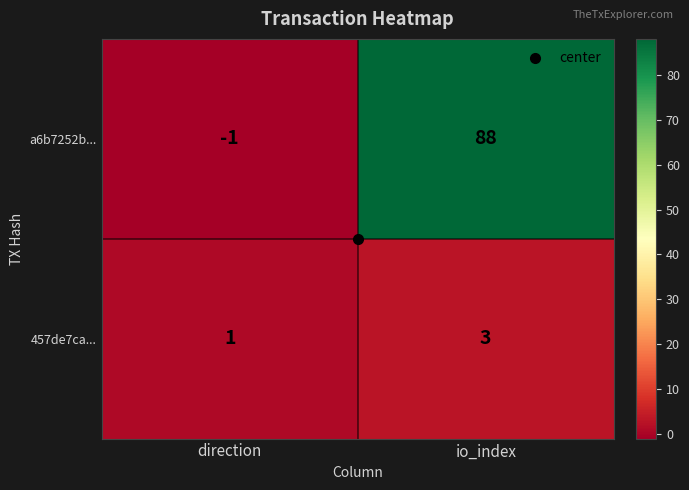

How many values in a6b7252b... are below zero?

1